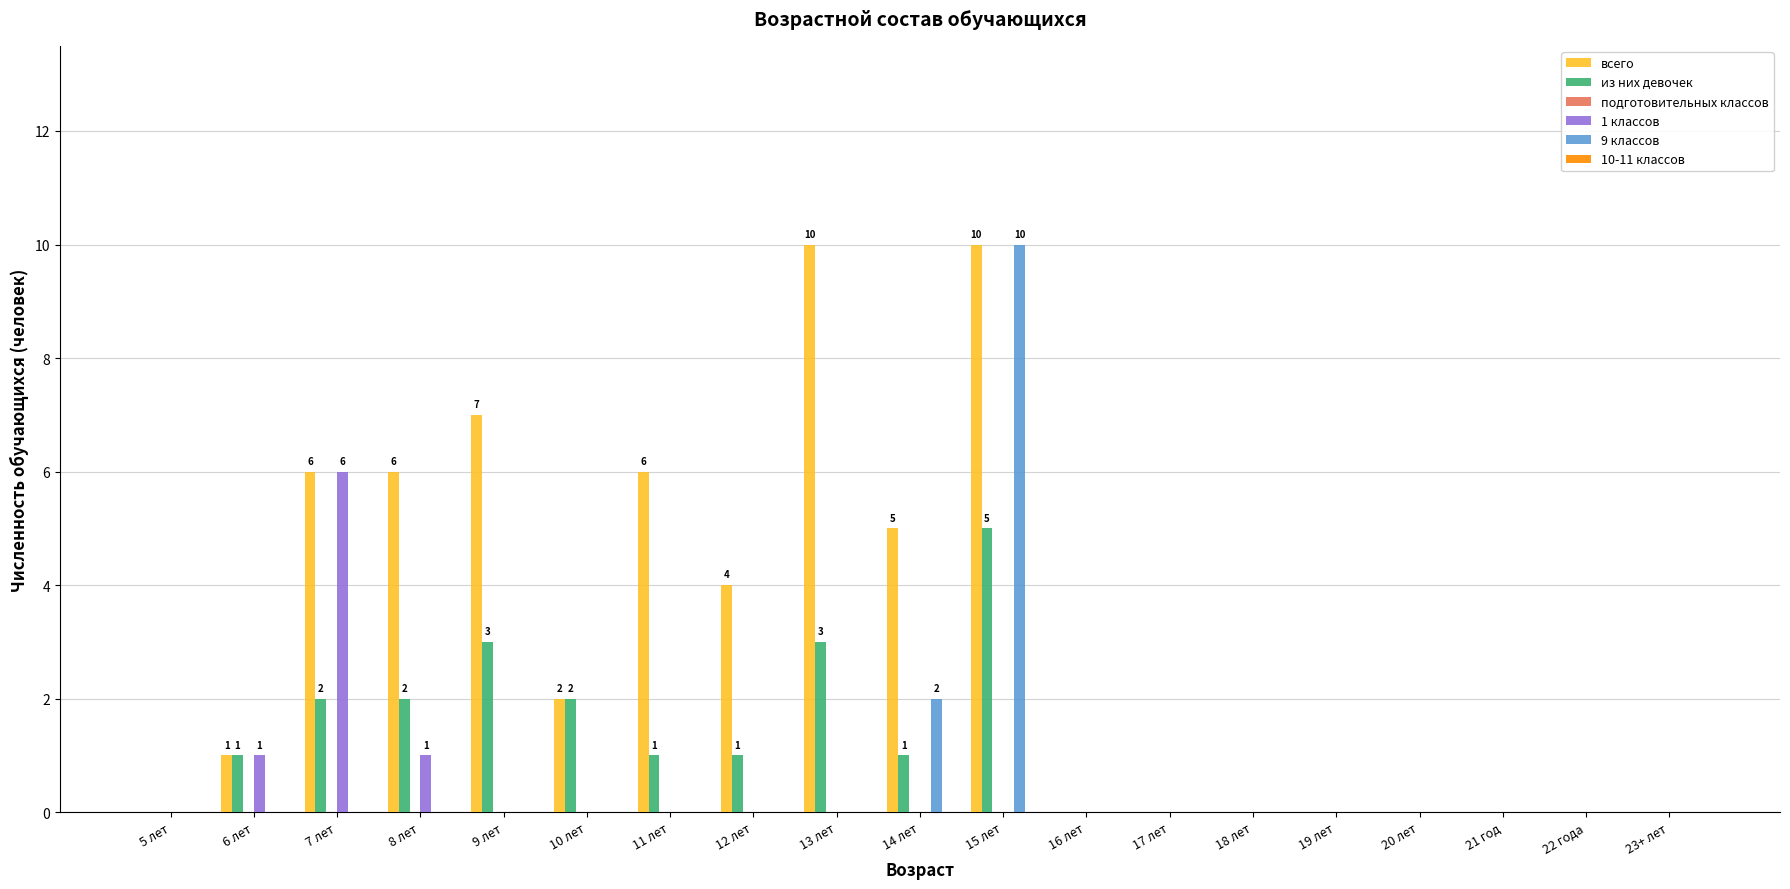

Which series changed the most between 12 лет and 22 года?

всего